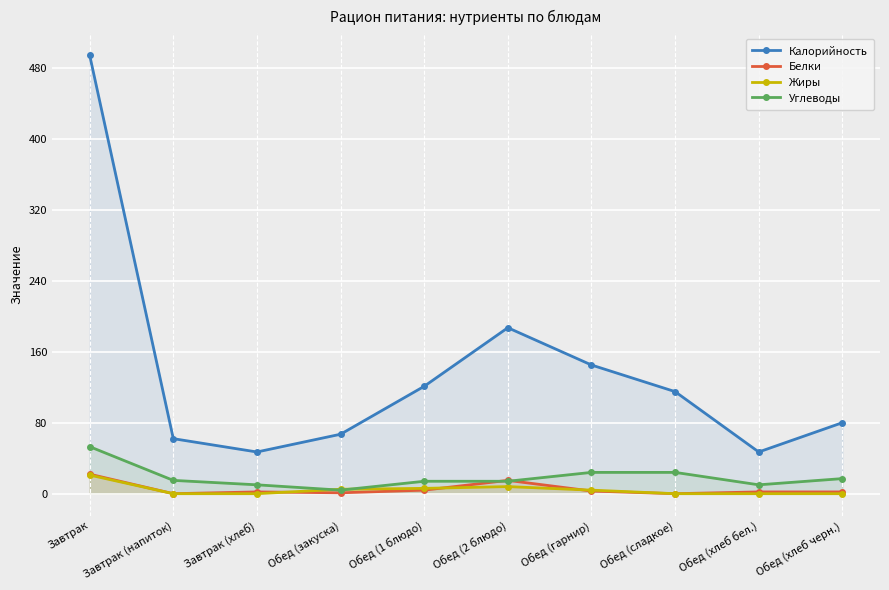

Rank the categories by Белки value from highest to lowest.

Завтрак, Обед (2 блюдо), Обед (1 блюдо), Обед (гарнир), Завтрак (хлеб), Обед (хлеб бел.), Обед (хлеб черн.), Обед (закуска), Завтрак (напиток), Обед (сладкое)